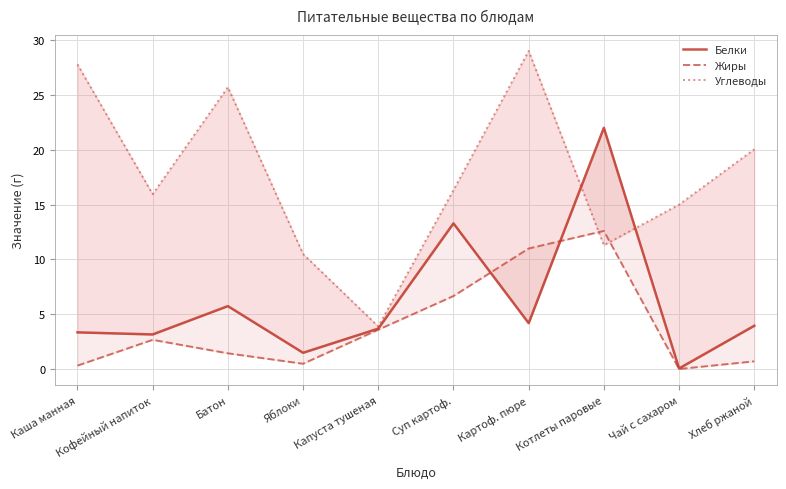

What is the total value across all series at Картоф. пюре?

44.2